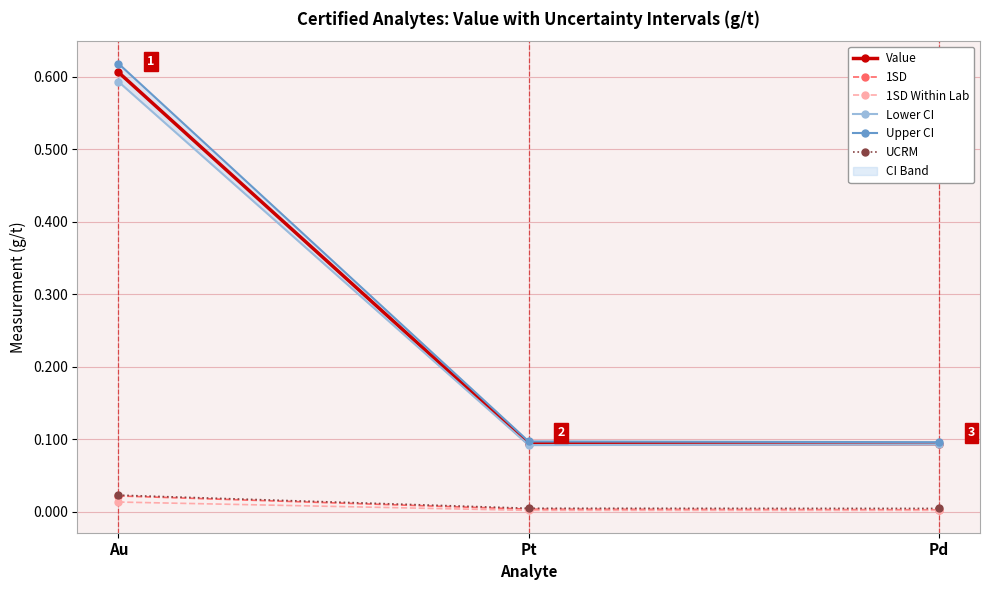

What is the label of the 2nd point from the right?

Pt